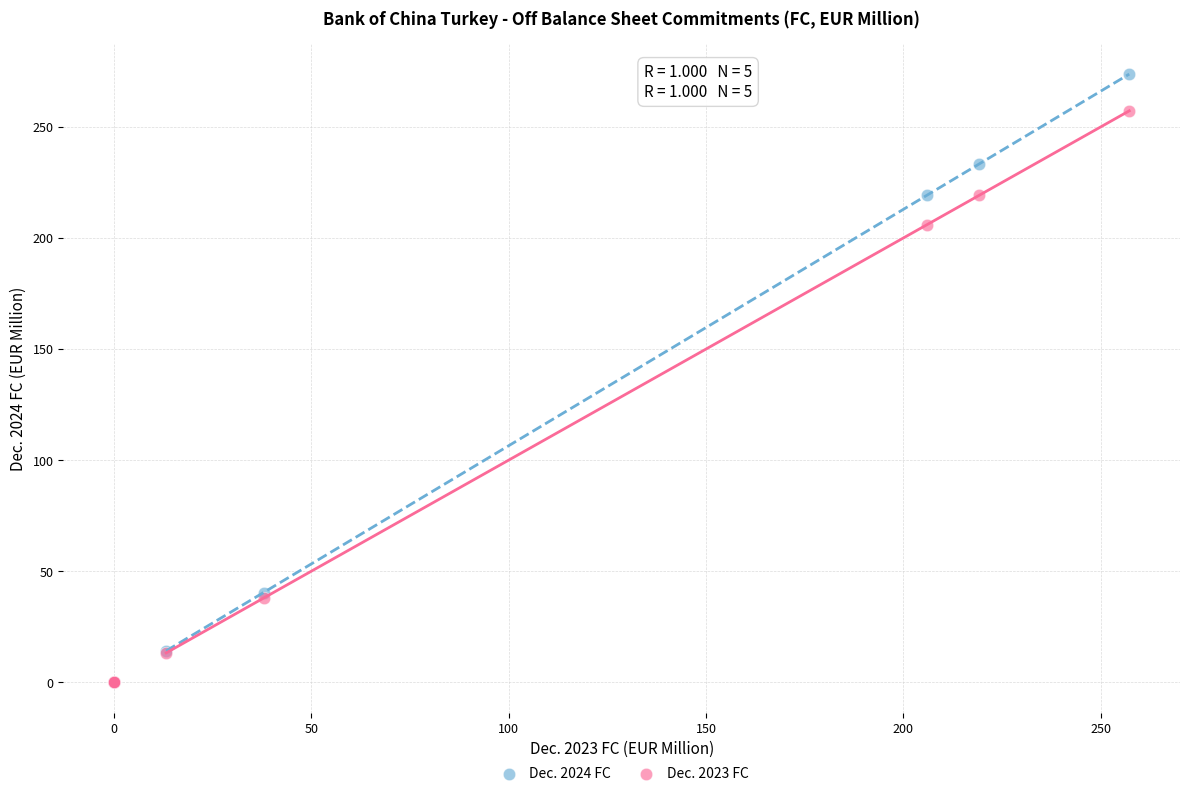

In the Dec. 2024 FC series, what Y value is closest to 136?

219.3